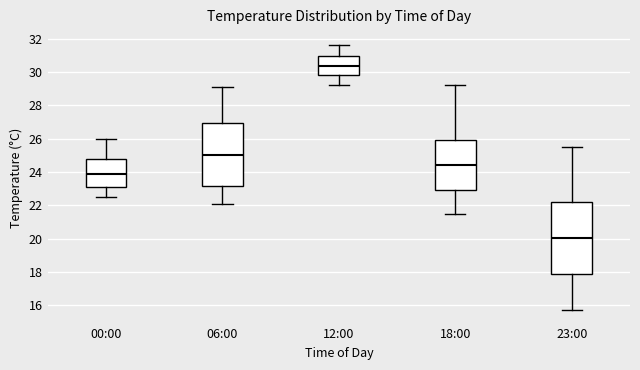

Reading left to right, transcribe this box plot: for each box, give where its median line is, the range the box spans, and where its two whiskers end, as read against the y-axis. The values are not printed on the chart, so give them approximately, as read against the axis.

00:00: median 24.0, box 23.2 to 24.8, whiskers 22.6 to 26.0
06:00: median 25.0, box 23.2 to 27.0, whiskers 22.2 to 29.2
12:00: median 30.4, box 29.8 to 31.0, whiskers 29.2 to 31.6
18:00: median 24.4, box 23.0 to 26.0, whiskers 21.6 to 29.2
23:00: median 20.0, box 17.8 to 22.2, whiskers 15.8 to 25.6